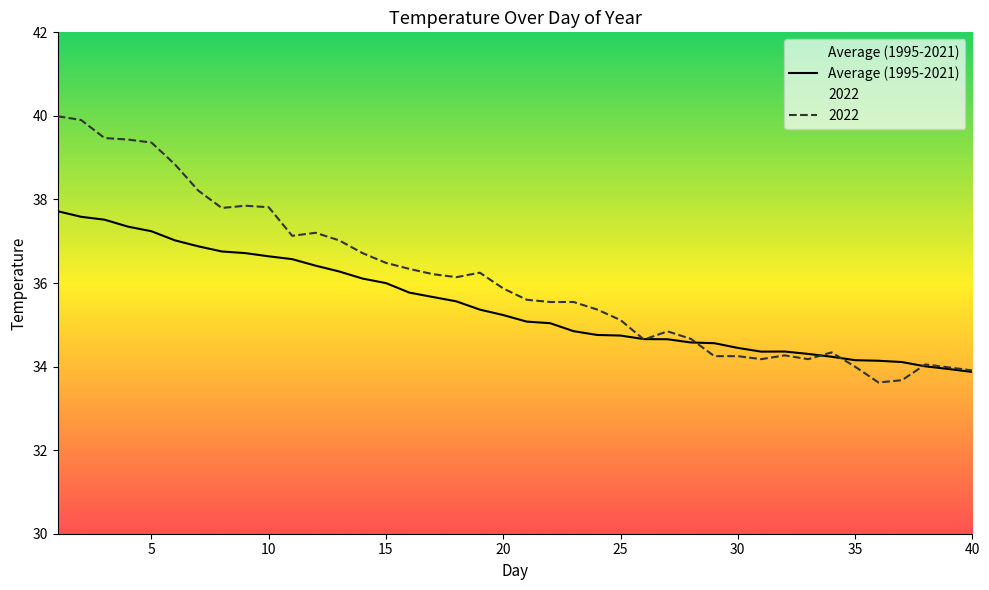

What is the highest value of the Average (1995-2021) series?

37.7